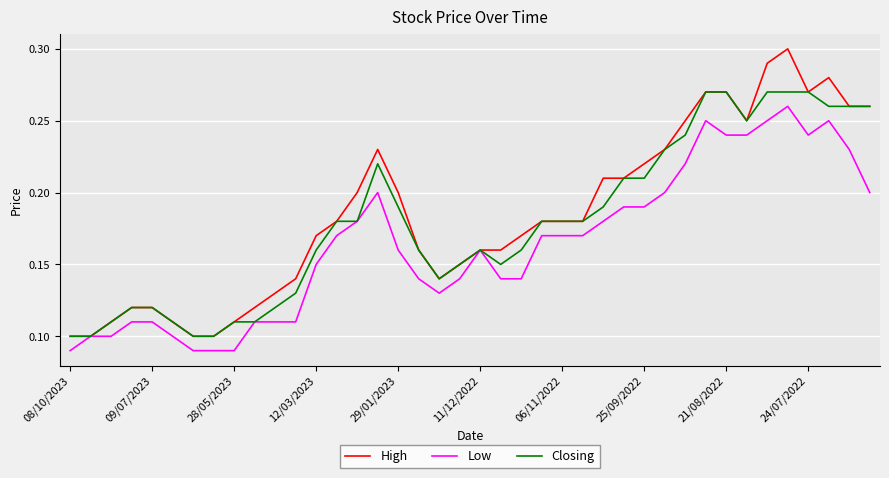

Which series has the largest range (max minus min)?

High